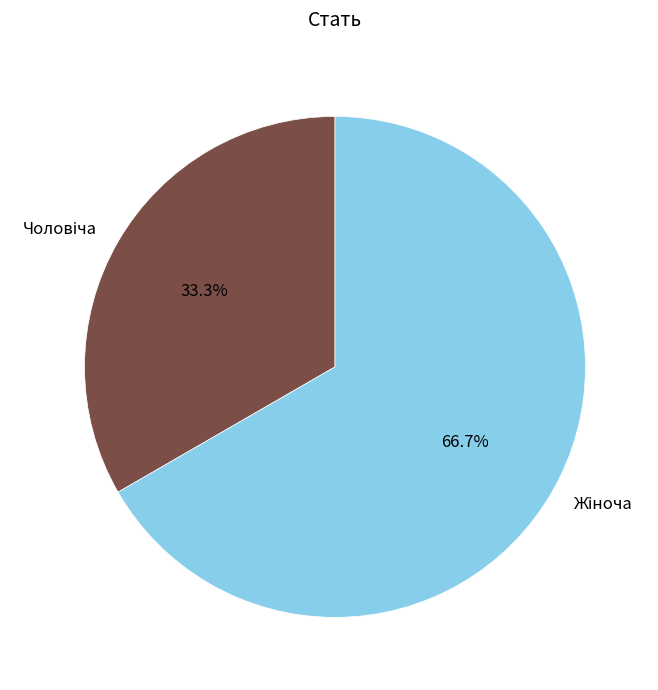

Is there any slice that represents more than half of the pie?

Yes